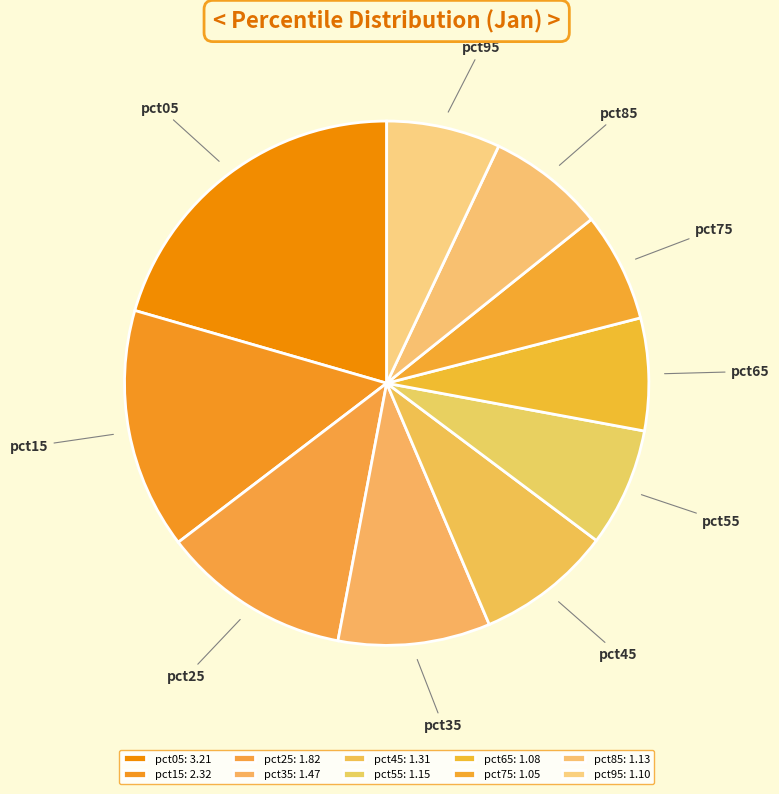

Is it true that pct95 is 16% of the pie?

False